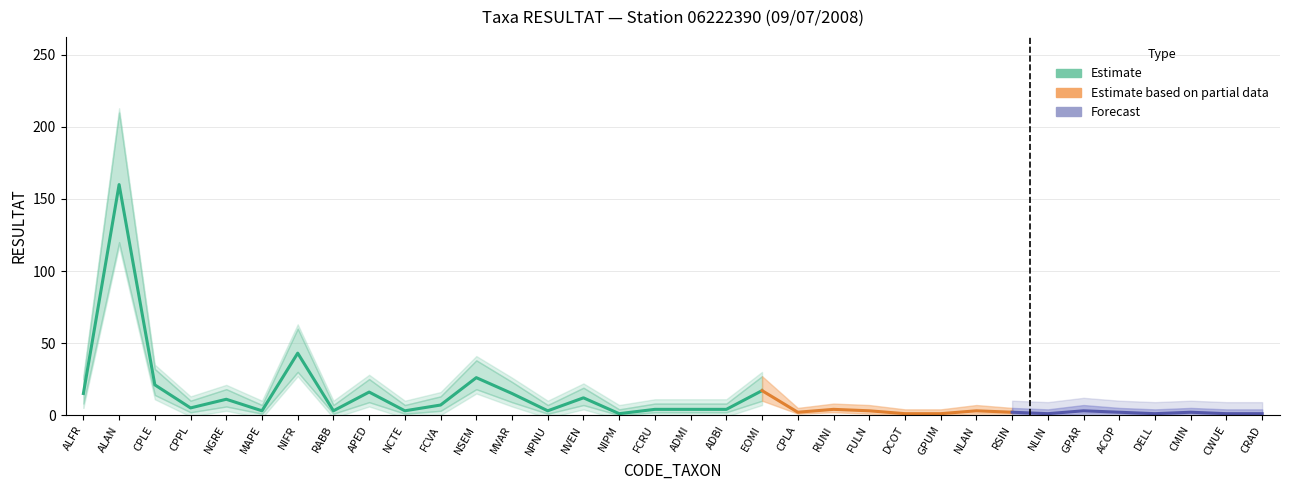

At which category does the chart reach its minimum across all series?

NIPM